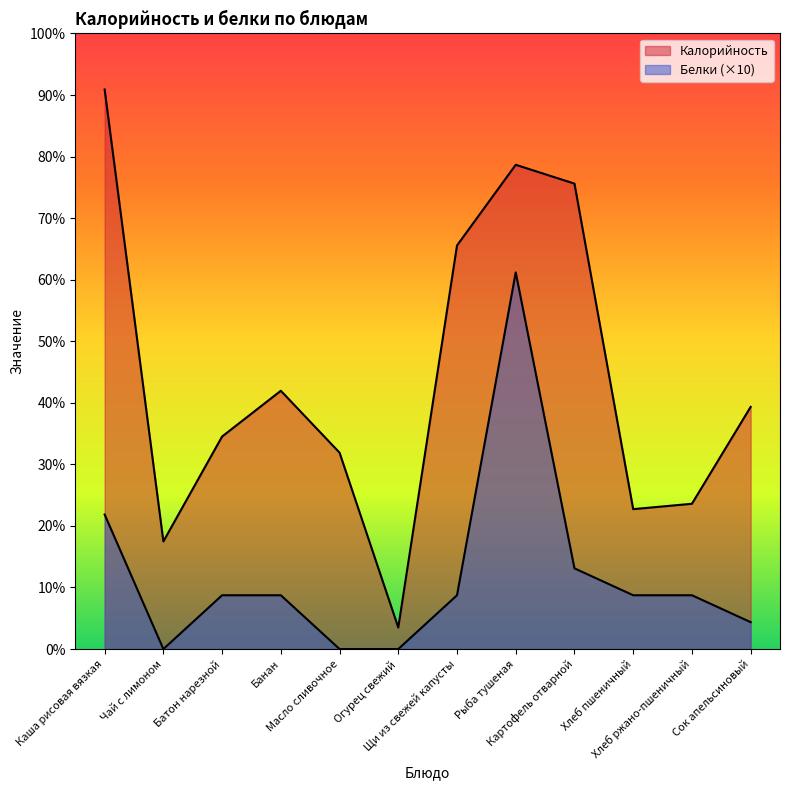

List the labels in order of Калорийность value, smallest first.

Огурец свежий, Чай с лимоном, Хлеб пшеничный, Хлеб ржано-пшеничный, Масло сливочное, Батон нарезной, Сок апельсиновый, Банан, Щи из свежей капусты, Картофель отварной, Рыба тушеная, Каша рисовая вязкая